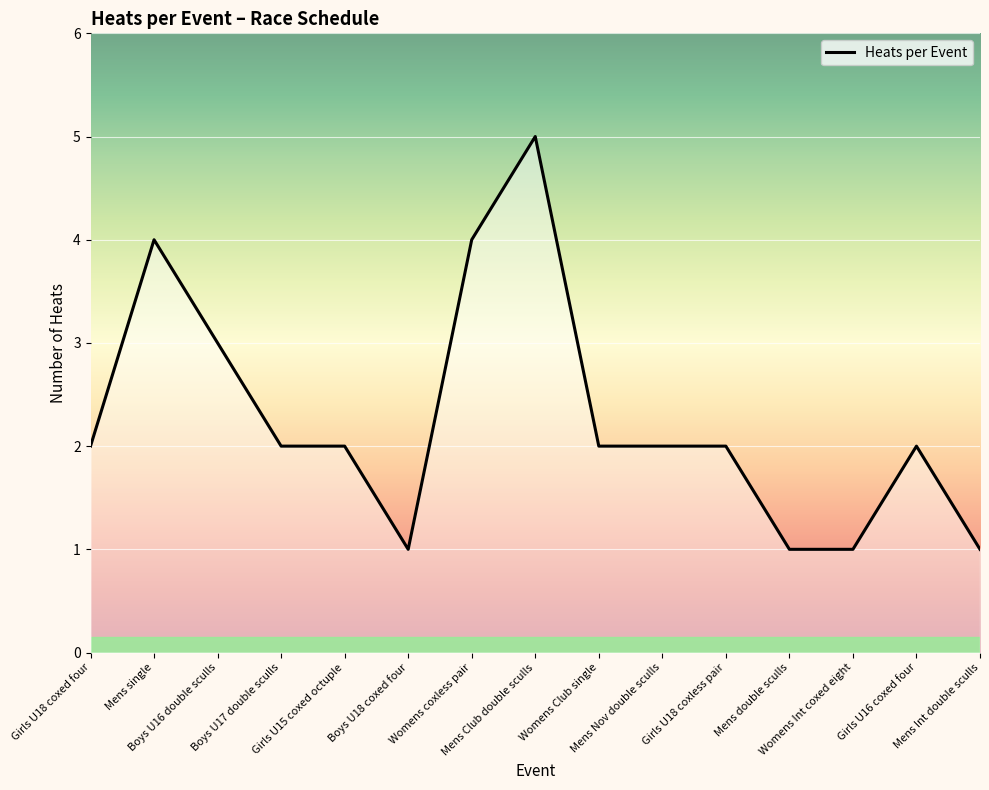

The value at Mens double sculls is 0. True or false?

False